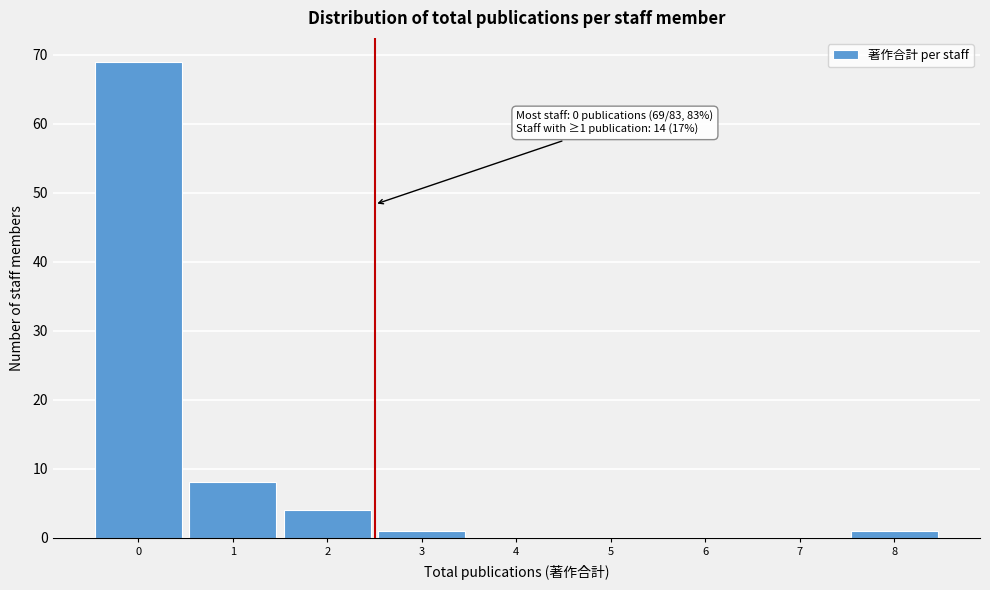

Over which range of the x-axis is the bar tallest?

-0.5 to 0.5